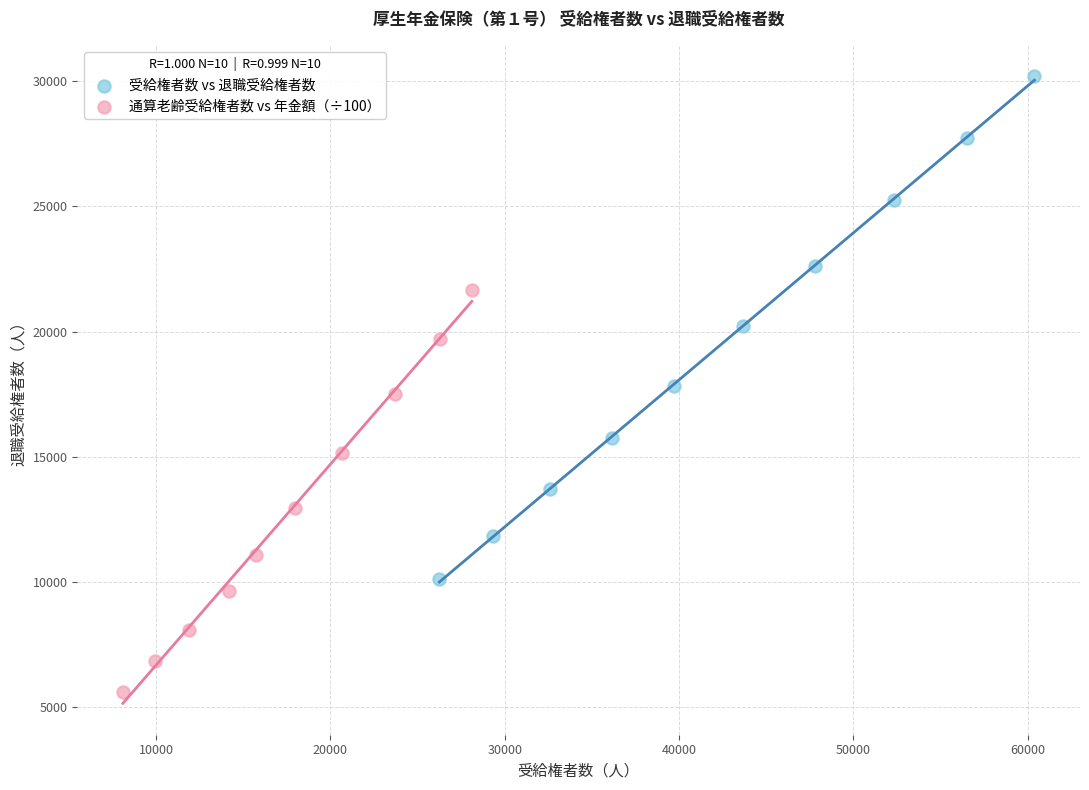

Which series has the largest Y range (max minus min)?

受給権者数 vs 退職受給権者数